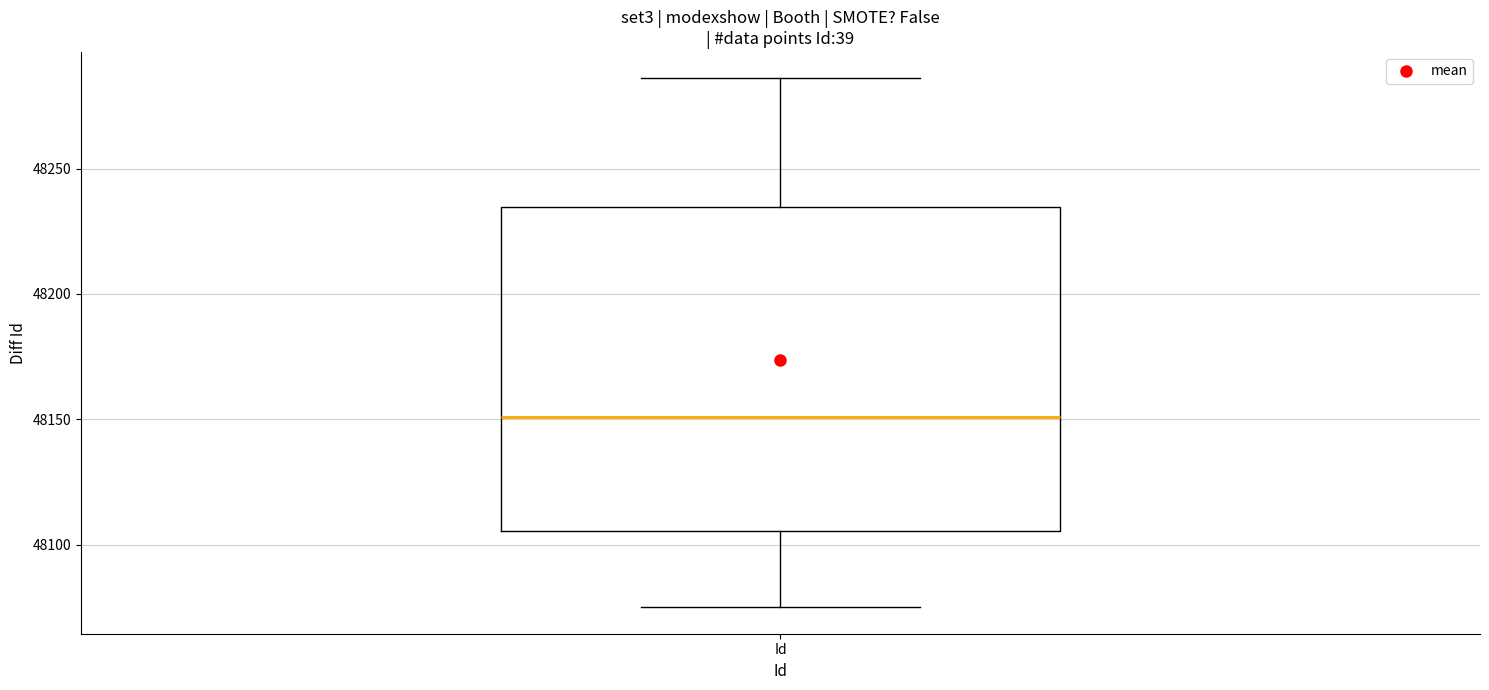

Read this box plot against the y-axis: the position of the median line, the range covered by the box, and the ends of both whiskers. The values are not printed on the chart, so give them approximately, as read against the axis.

median 48150, box 48105 to 48235, whiskers 48075 to 48285